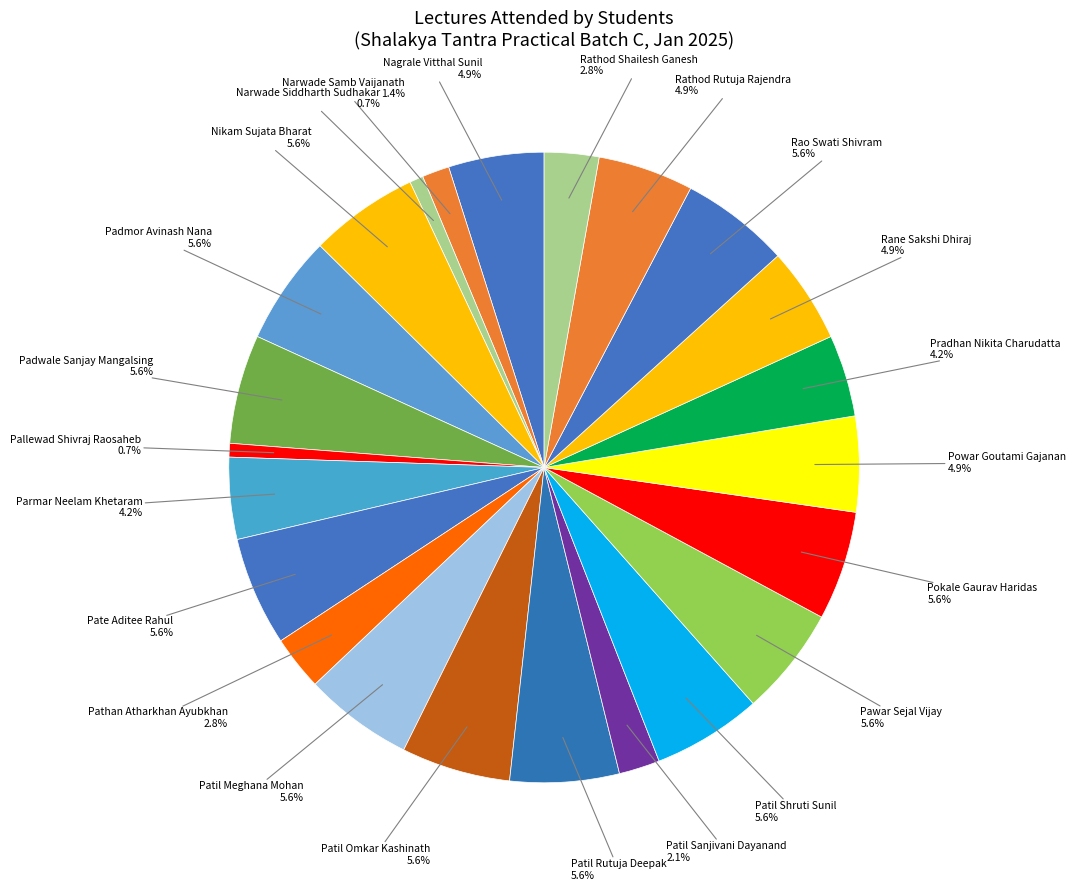

Count the number of slices in the pie.

23